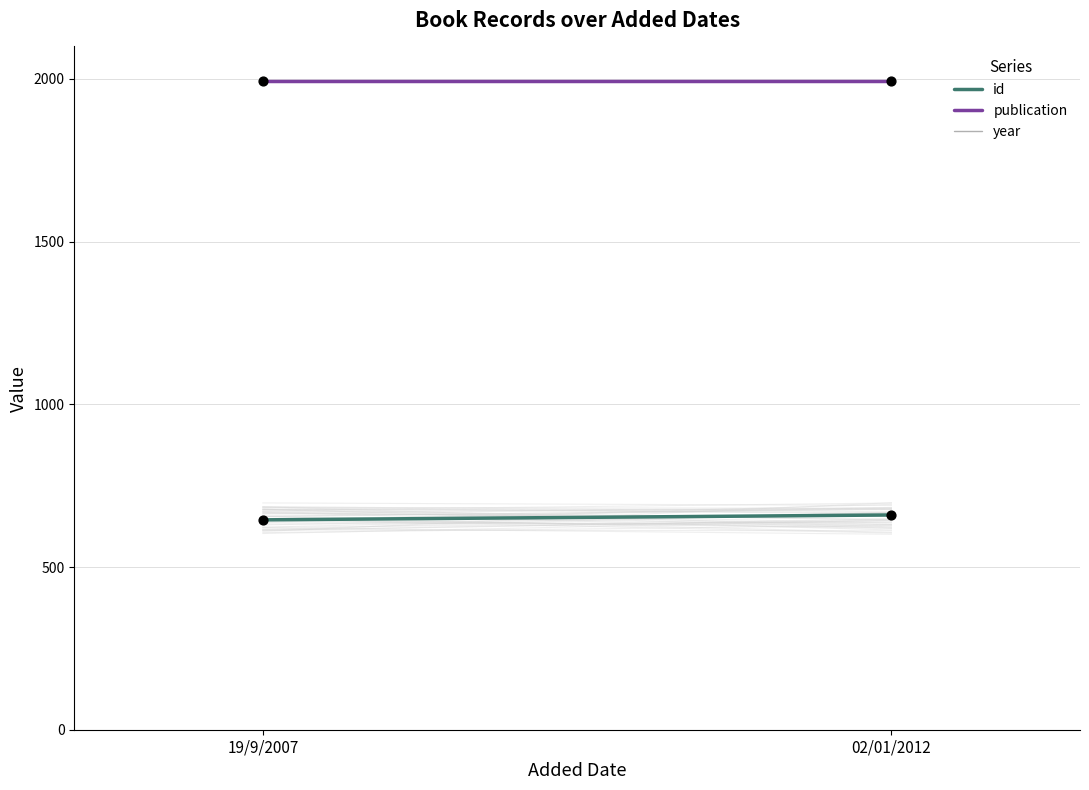

Which series has the widest spread of Y values?

id